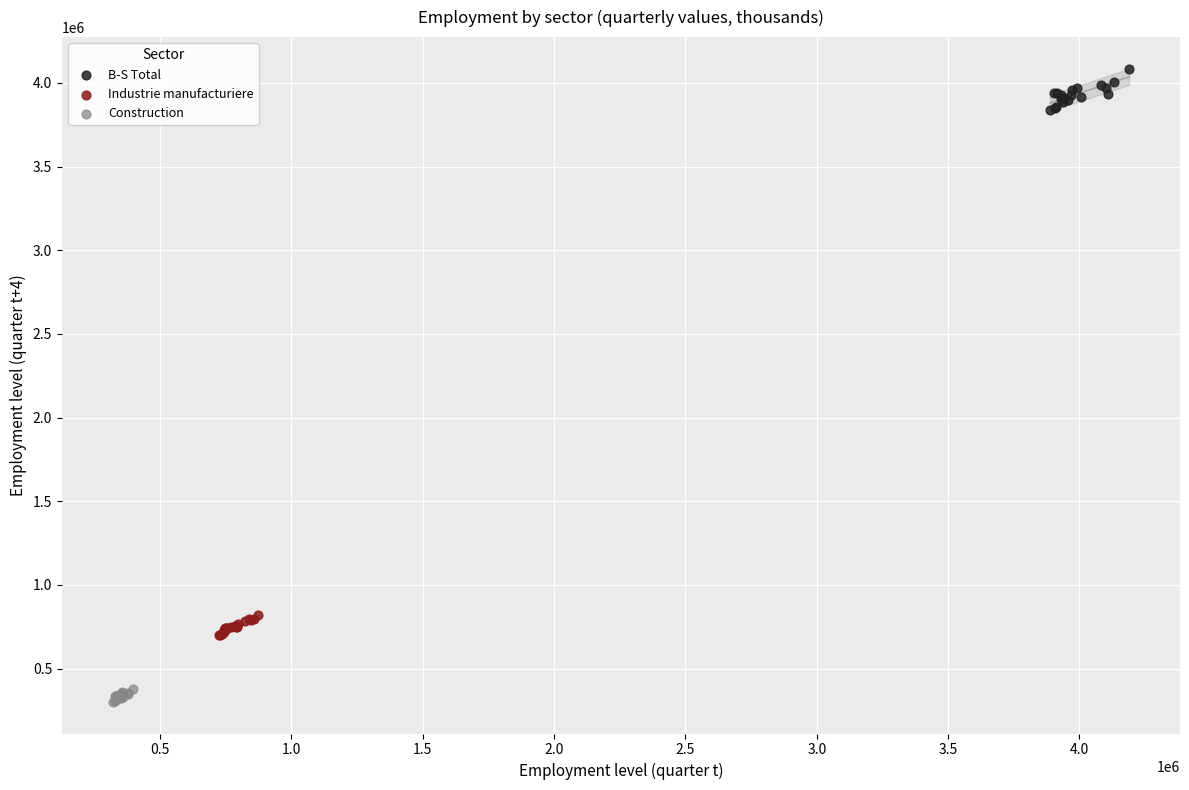

Which series reaches the minimum Y coordinate?

Construction